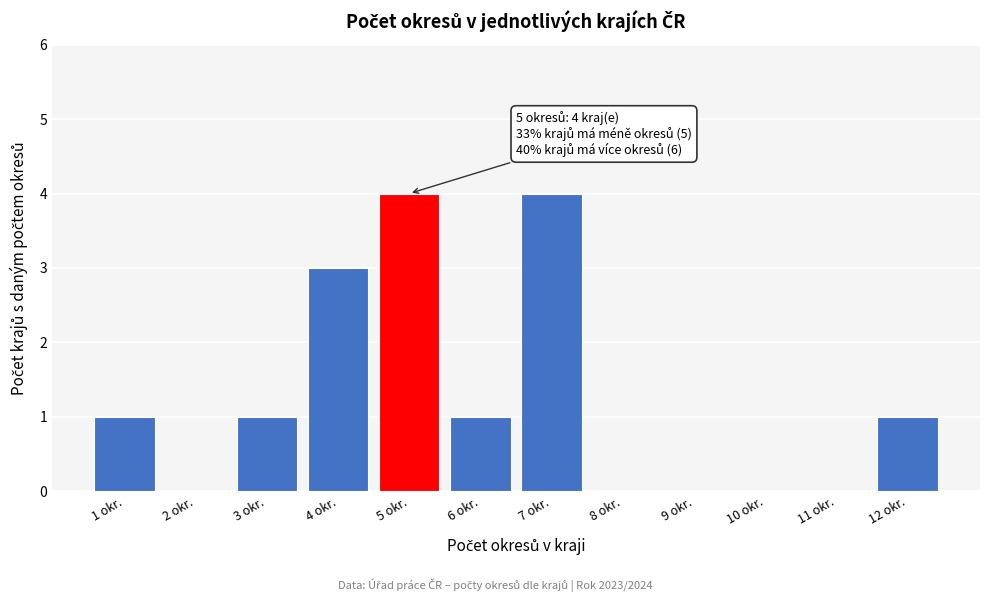

Reading left to right, transcribe all the data shown in this chart.

1 okr.=1	2 okr.=0	3 okr.=1	4 okr.=3	5 okr.=4	6 okr.=1	7 okr.=4	8 okr.=0	9 okr.=0	10 okr.=0	11 okr.=0	12 okr.=1